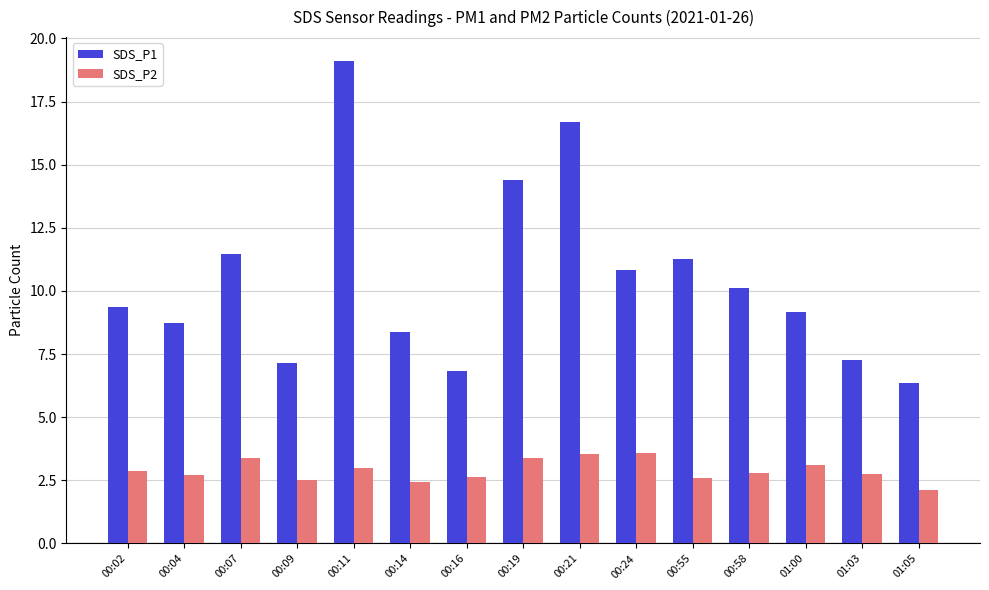

What is the minimum value shown in the chart?

2.1